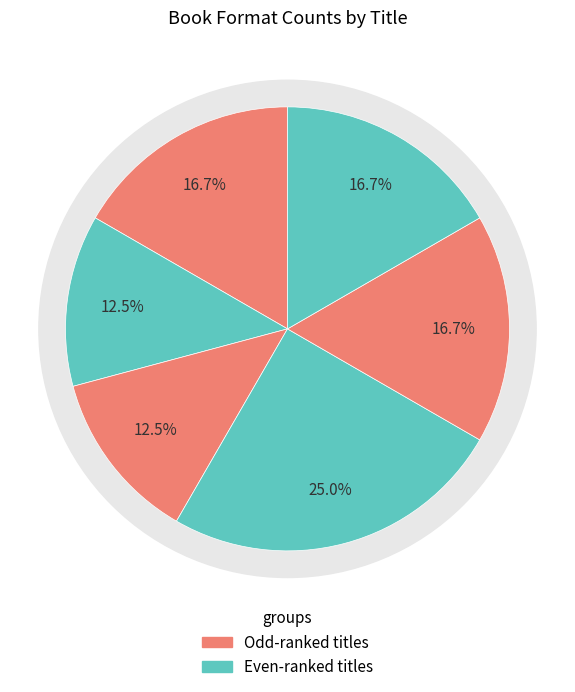

What is the largest slice in the pie chart?

Uglies